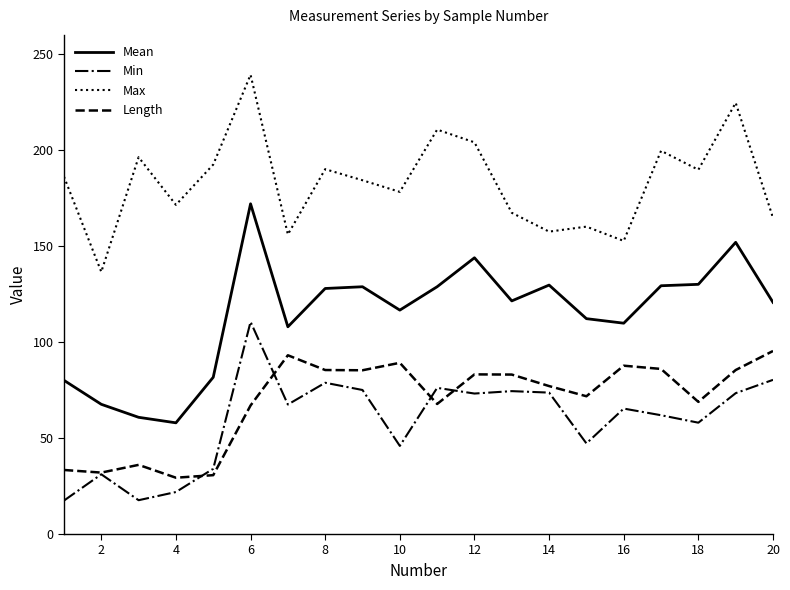

Which series has the largest range (max minus min)?

Mean